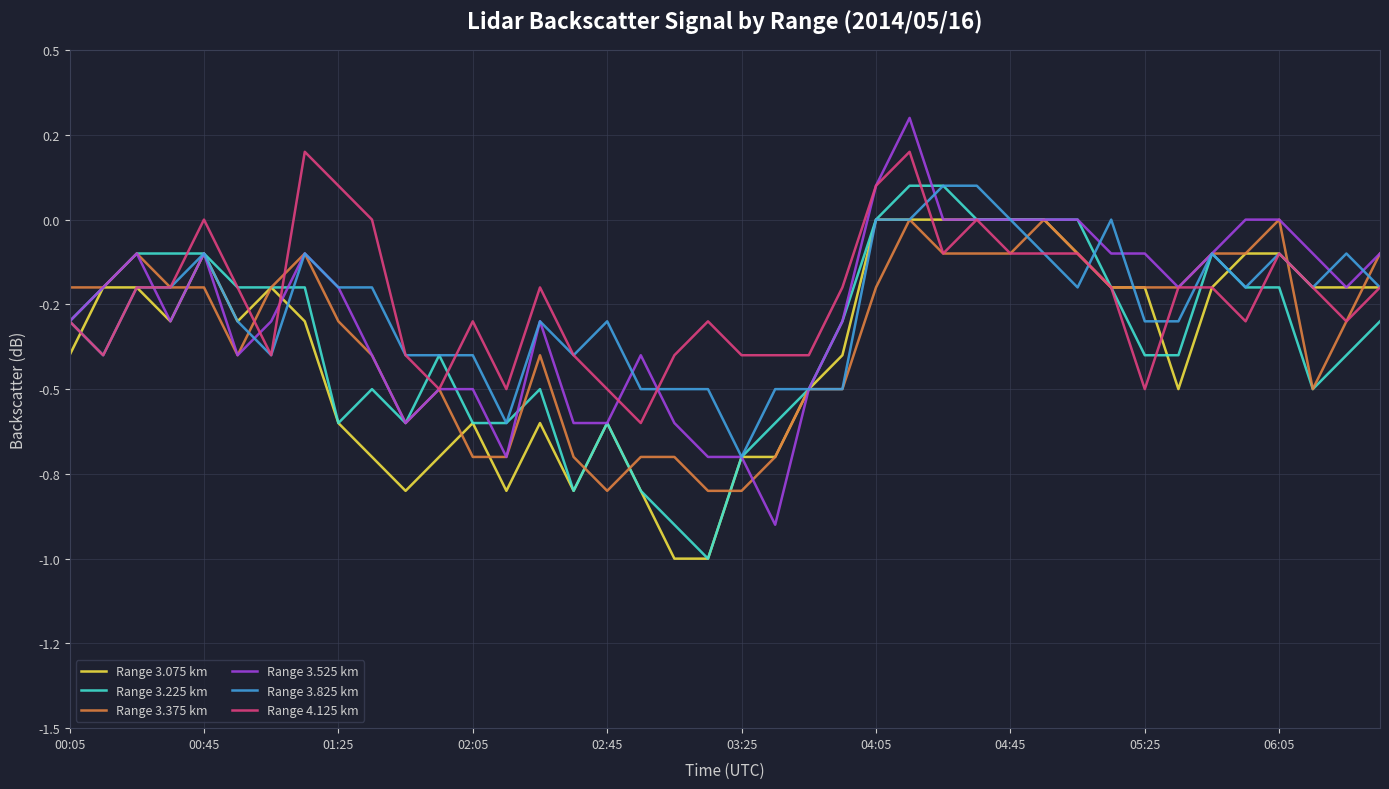

What are all the series names shown in the legend?

Range 3.075 km, Range 3.225 km, Range 3.375 km, Range 3.525 km, Range 3.825 km, Range 4.125 km